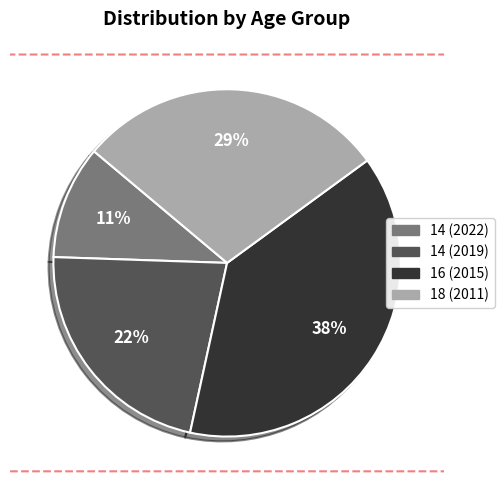

Is it true that 16 (2015) is 38% of the pie?

True